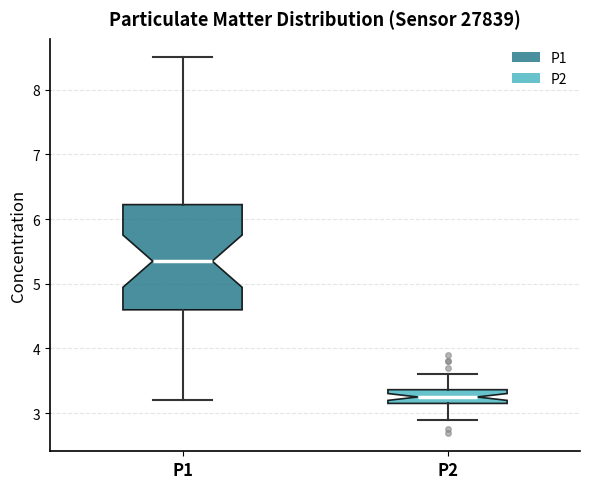

Reading left to right, transcribe this box plot: for each box, give where its median line is, the range the box spans, and where its two whiskers end, as read against the y-axis. The values are not printed on the chart, so give them approximately, as read against the axis.

P1: median 5.4, box 4.6 to 6.2, whiskers 3.2 to 8.5
P2: median 3.3, box 3.2 to 3.4, whiskers 2.9 to 3.6